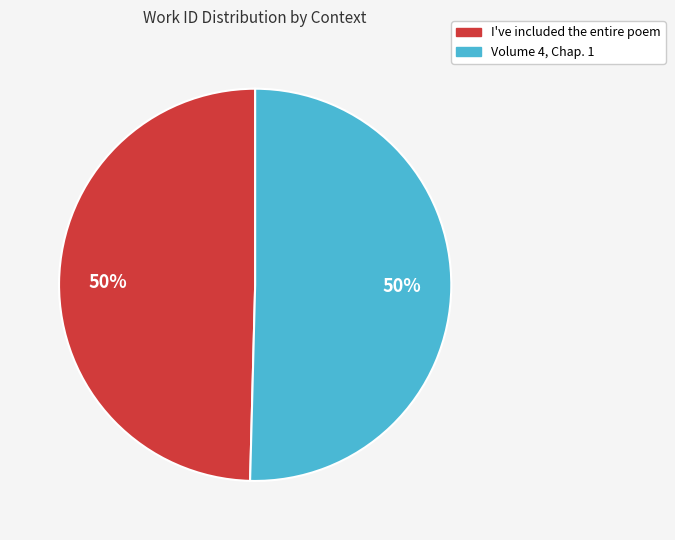

Is it true that Volume 4, Chap. 1 is 36% of the pie?

False